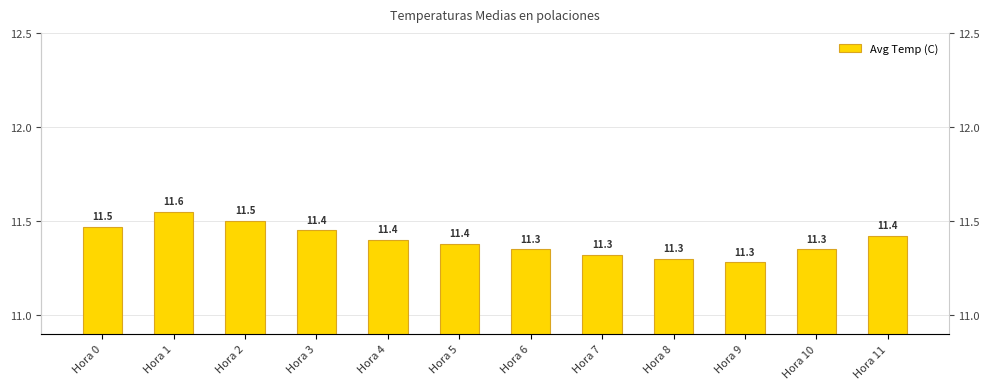

Which category has the highest value across all series?

Hora 1